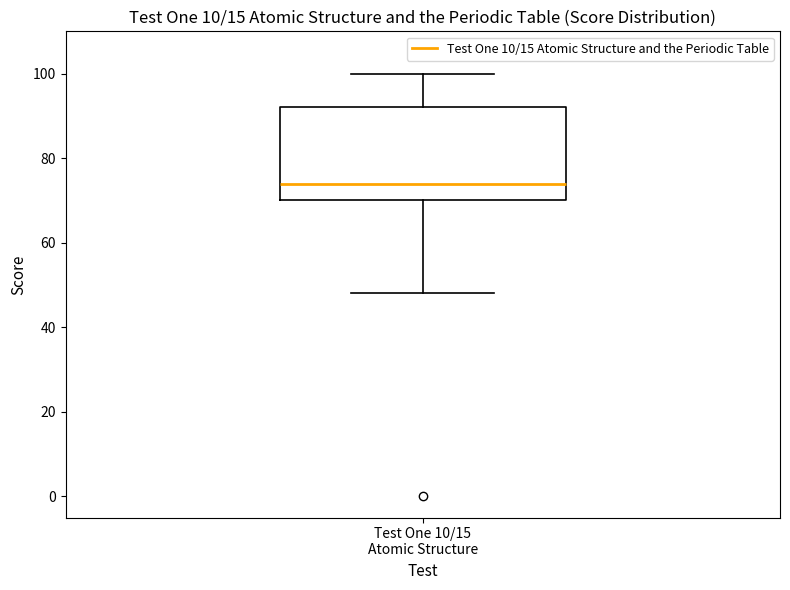

Read this box plot against the y-axis: the position of the median line, the range covered by the box, and the ends of both whiskers. The values are not printed on the chart, so give them approximately, as read against the axis.

median 74, box 70 to 92, whiskers 48 to 100